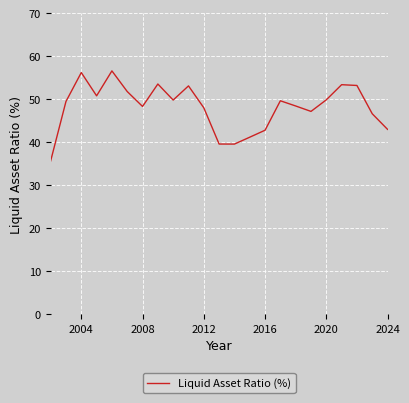

What is the difference between the maximum and minimum values?

20.9